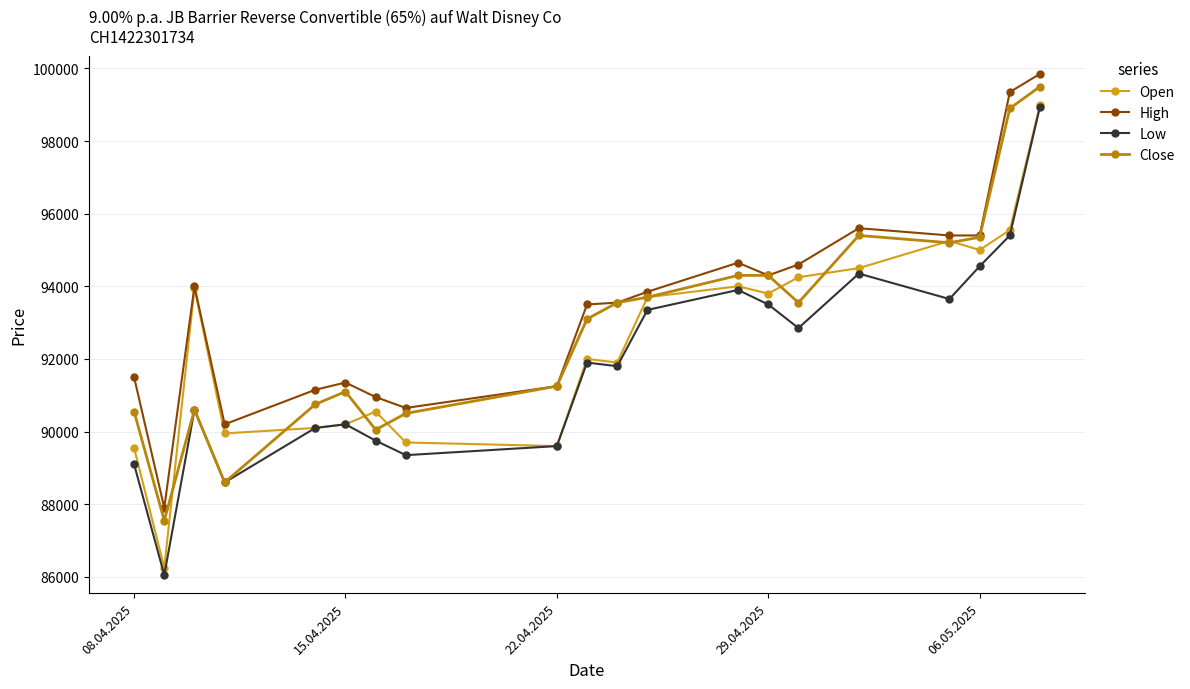

True or false: Close has more than 0 interior local peaks.

True